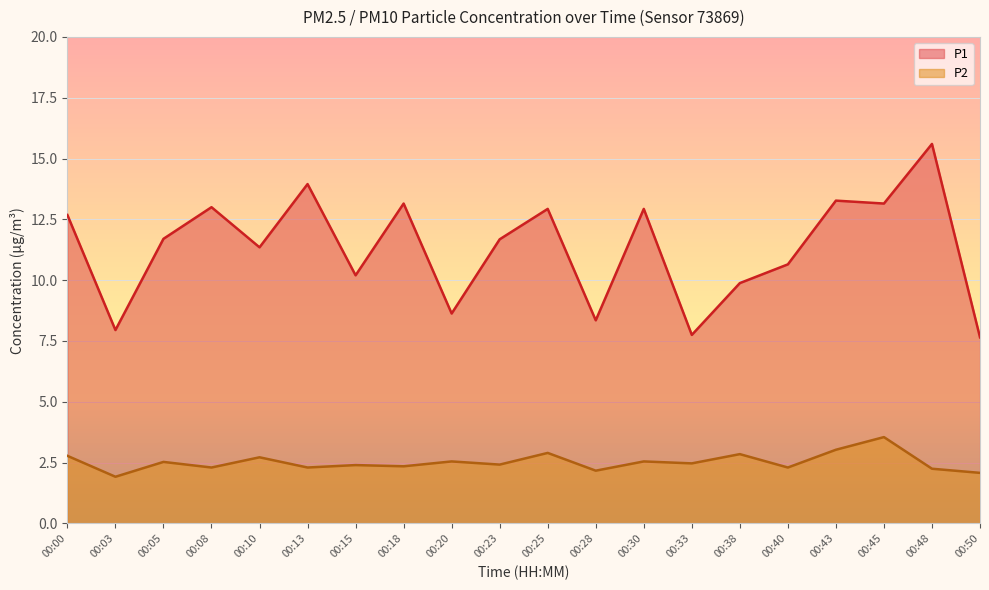

What is the difference between the P1 values at 00:15 and 00:30?

2.7